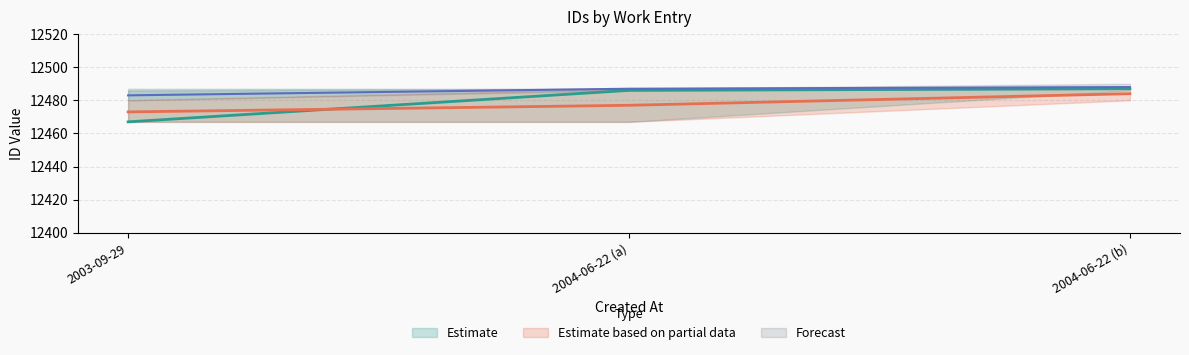

What is the average value of the id_mid series?

12480